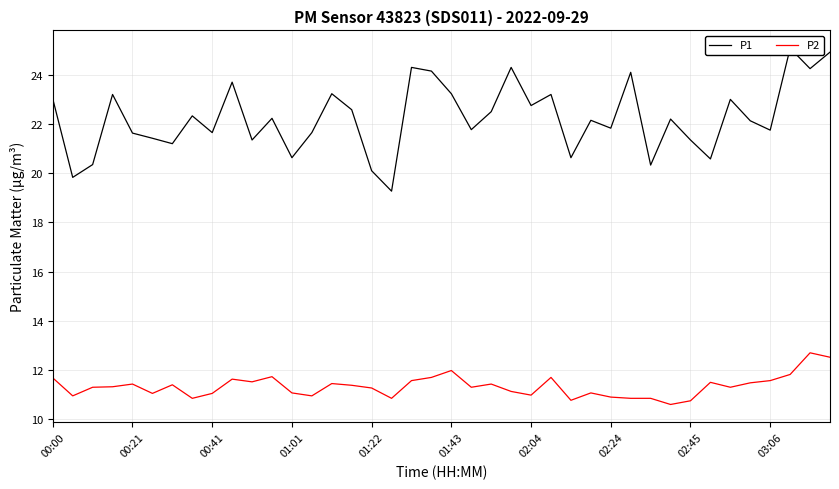

True or false: P2 and P1 intersect in this chart.

False